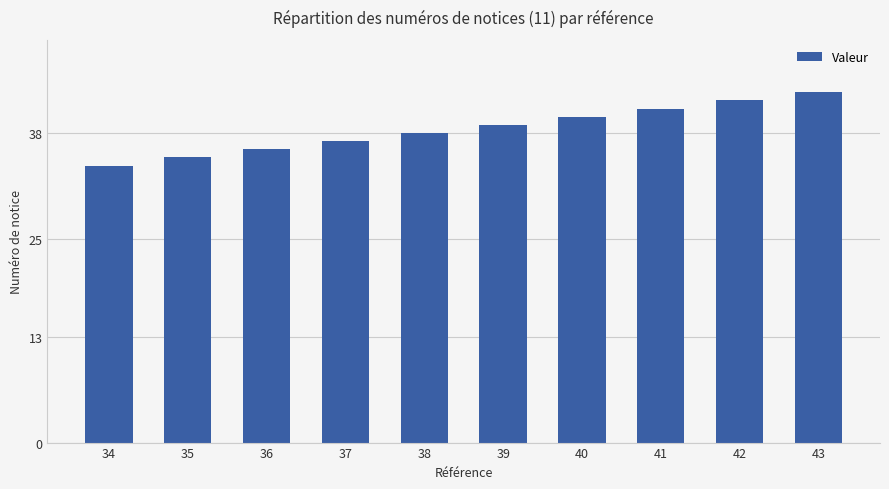

Reading left to right, list all the values displayed in this chart.

34=34	35=35	36=36	37=37	38=38	39=39	40=40	41=41	42=42	43=43